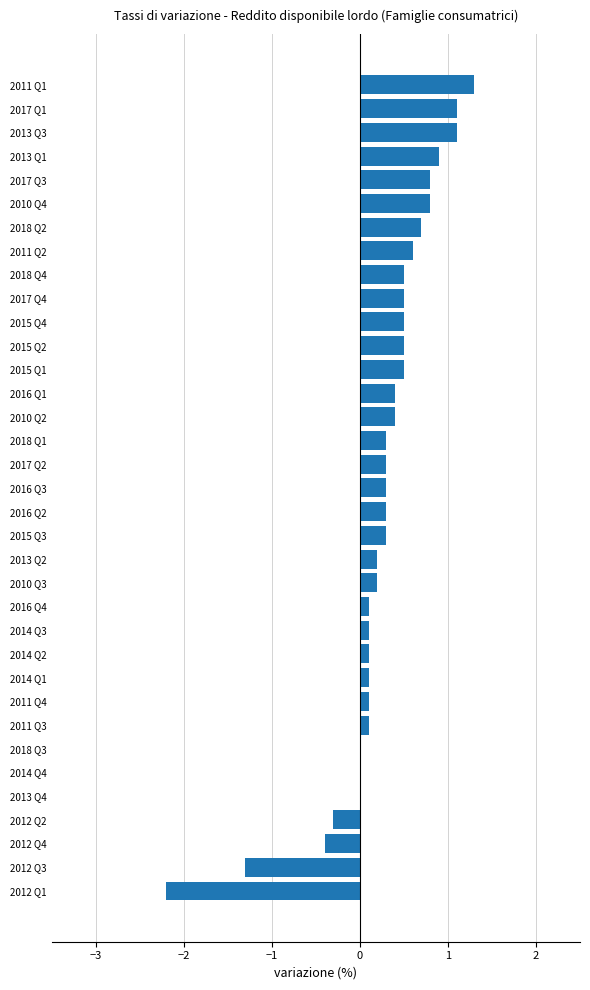

Which label corresponds to the largest value in the chart?

2011 Q1